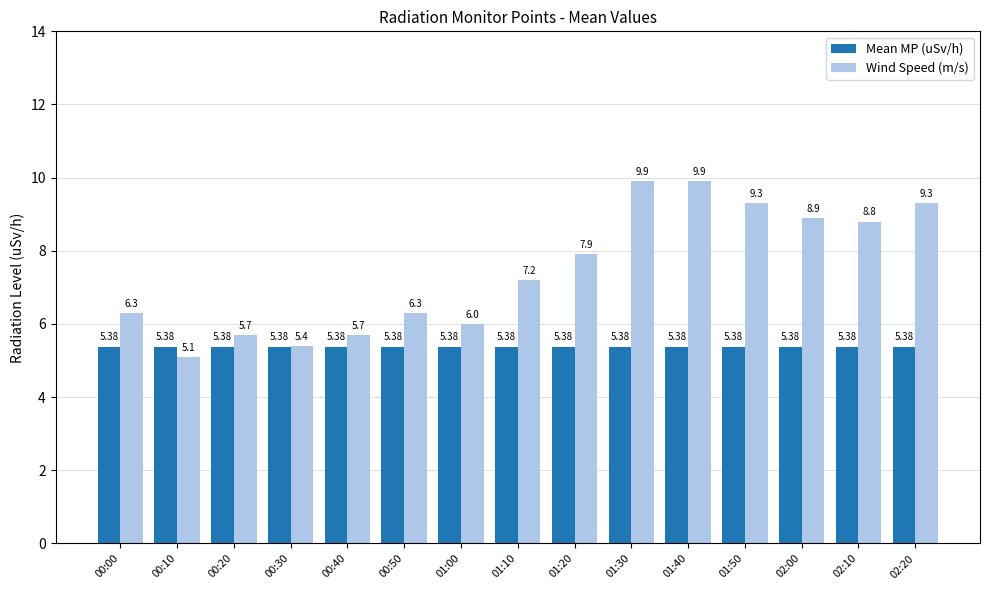

What is the value of the Wind Speed (m/s) bar at the 1st from the left?

6.3